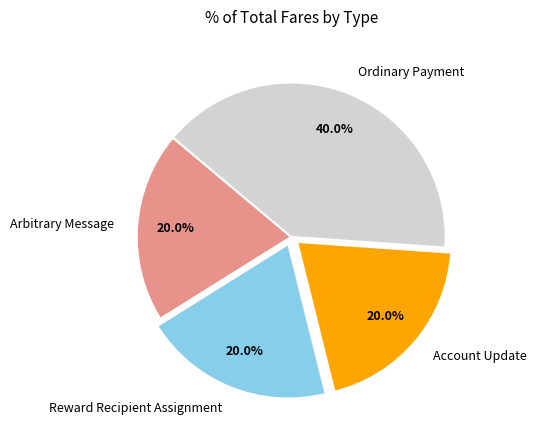

Which has a higher value, Arbitrary Message or Ordinary Payment?

Ordinary Payment